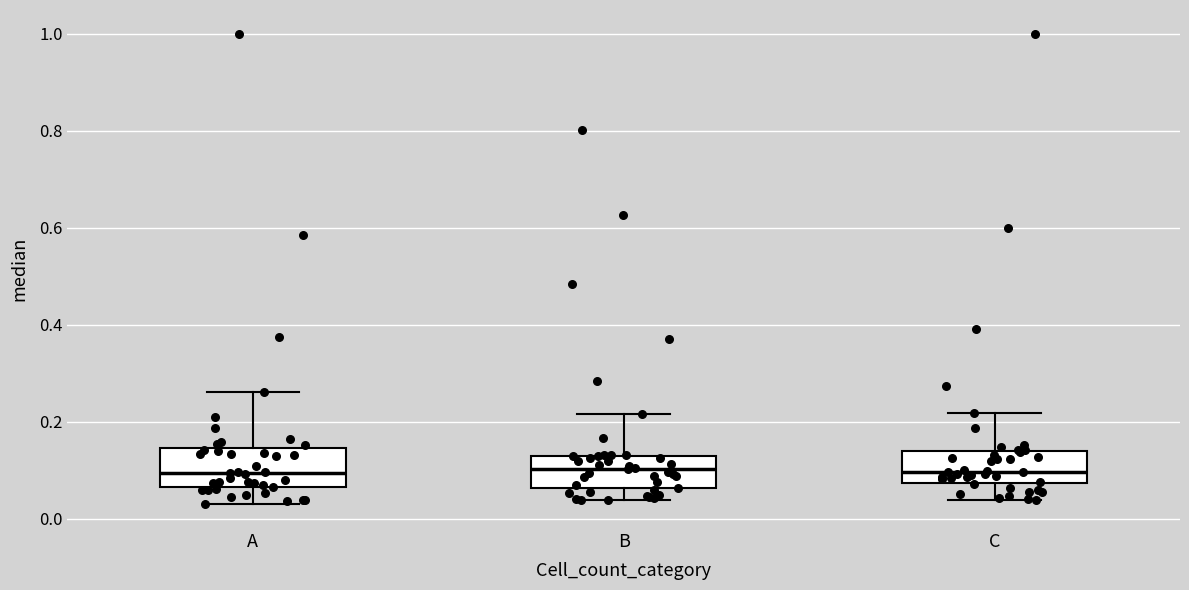

Reading left to right, transcribe this box plot: for each box, give where its median line is, the range the box spans, and where its two whiskers end, as read against the y-axis. The values are not printed on the chart, so give them approximately, as read against the axis.

A: median 0.10, box 0.06 to 0.14, whiskers 0.02 to 0.26
B: median 0.10, box 0.06 to 0.12, whiskers 0.04 to 0.22
C: median 0.10, box 0.08 to 0.14, whiskers 0.04 to 0.22